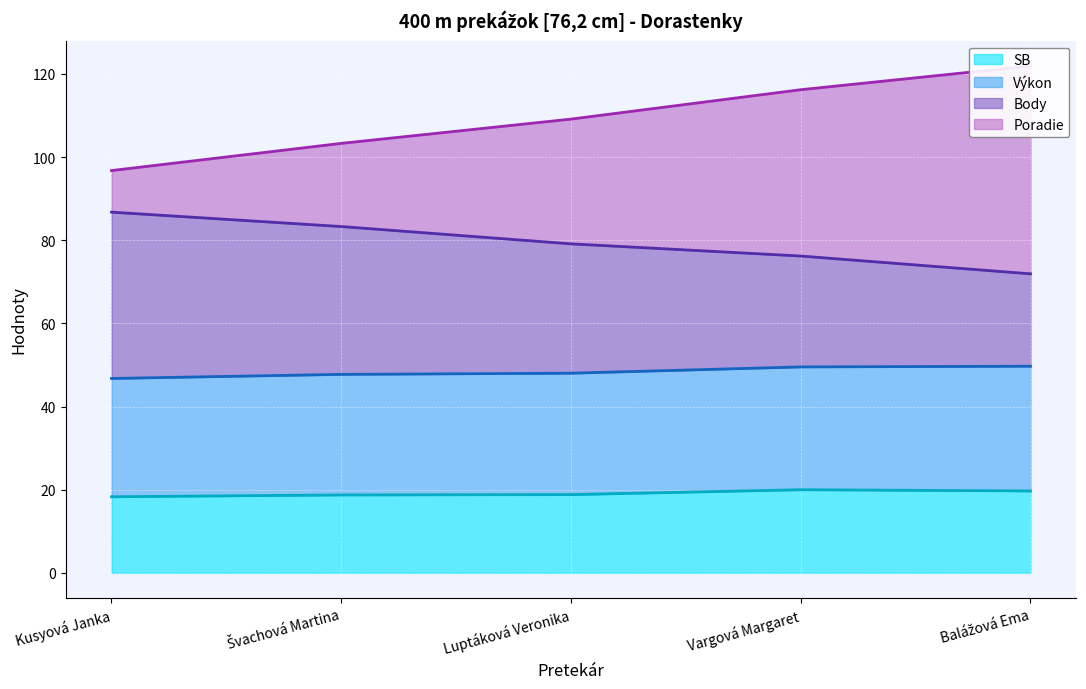

True or false: SB and Výkon cross at least once.

False